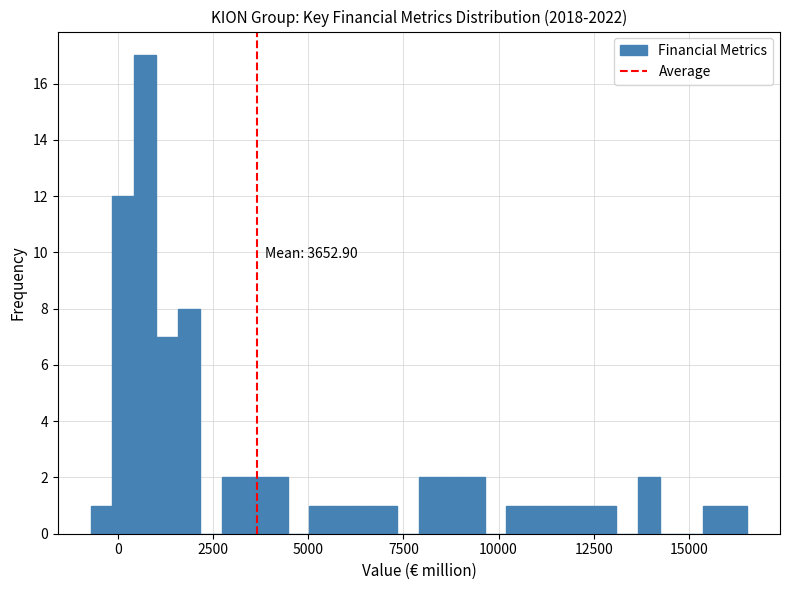

Read against the x-axis, roughly where is the centre of the tallest bar?

500